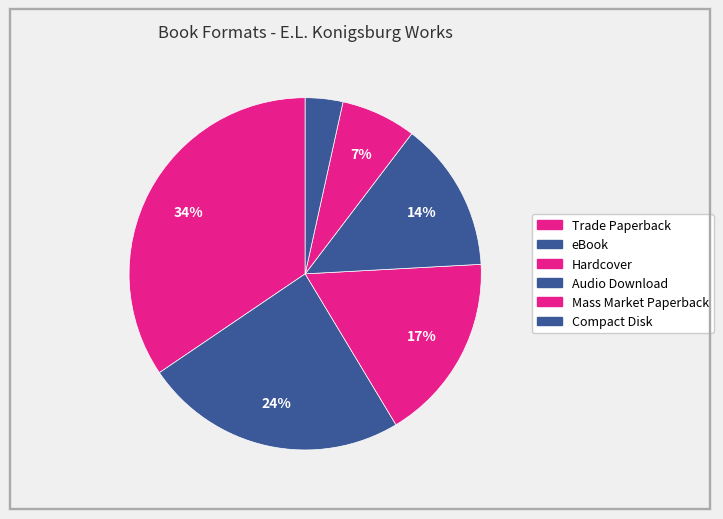

Is Hardcover the majority of the pie?

No